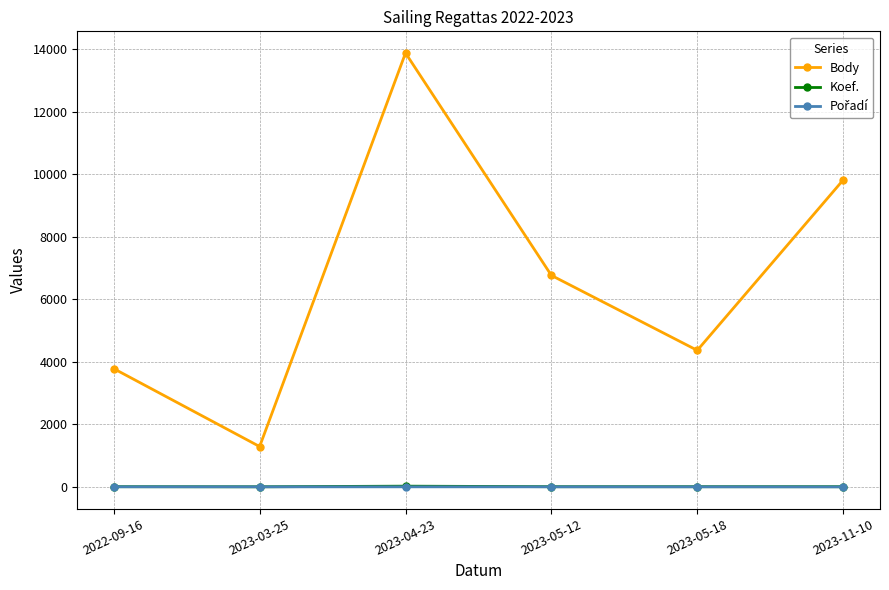

What is the lowest value of the Body series?

1291